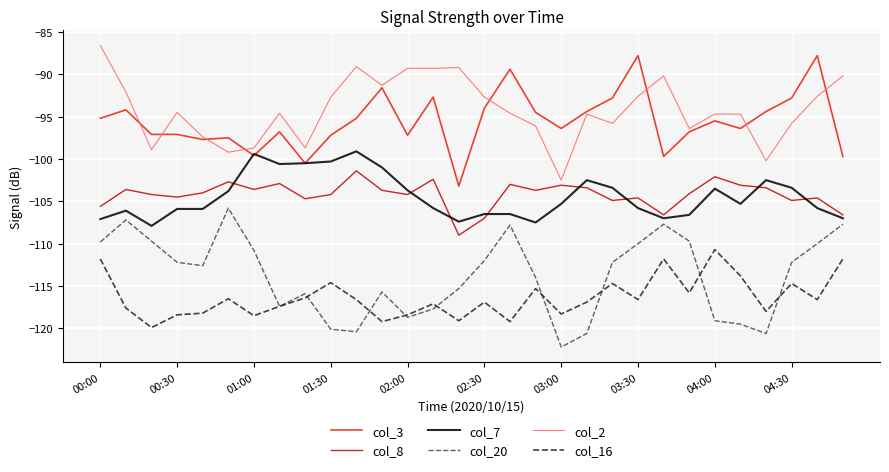

Count the number of categories in the chart.

30